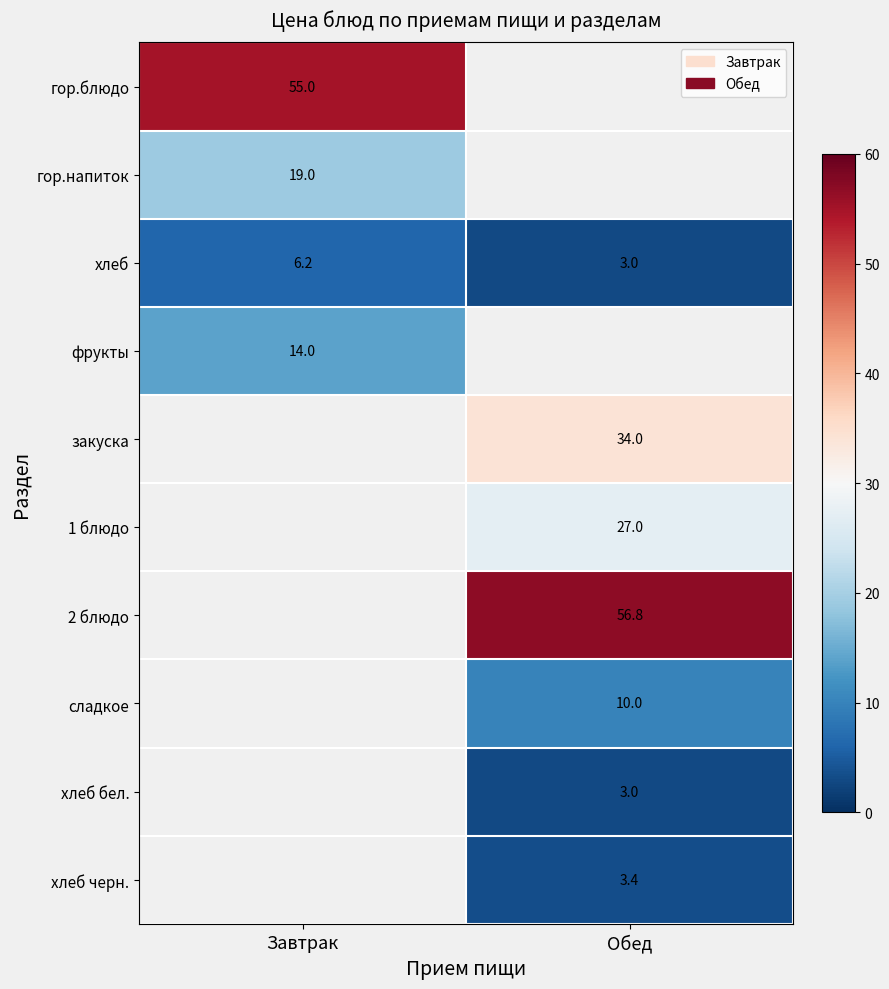

Which has a higher value, Обед or Завтрак?

Завтрак